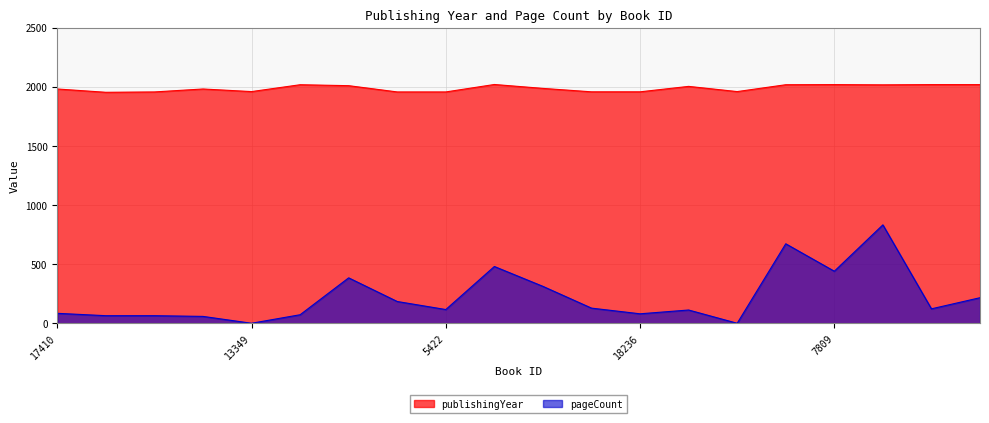

Where is the first local maximum for publishingYear?

14104